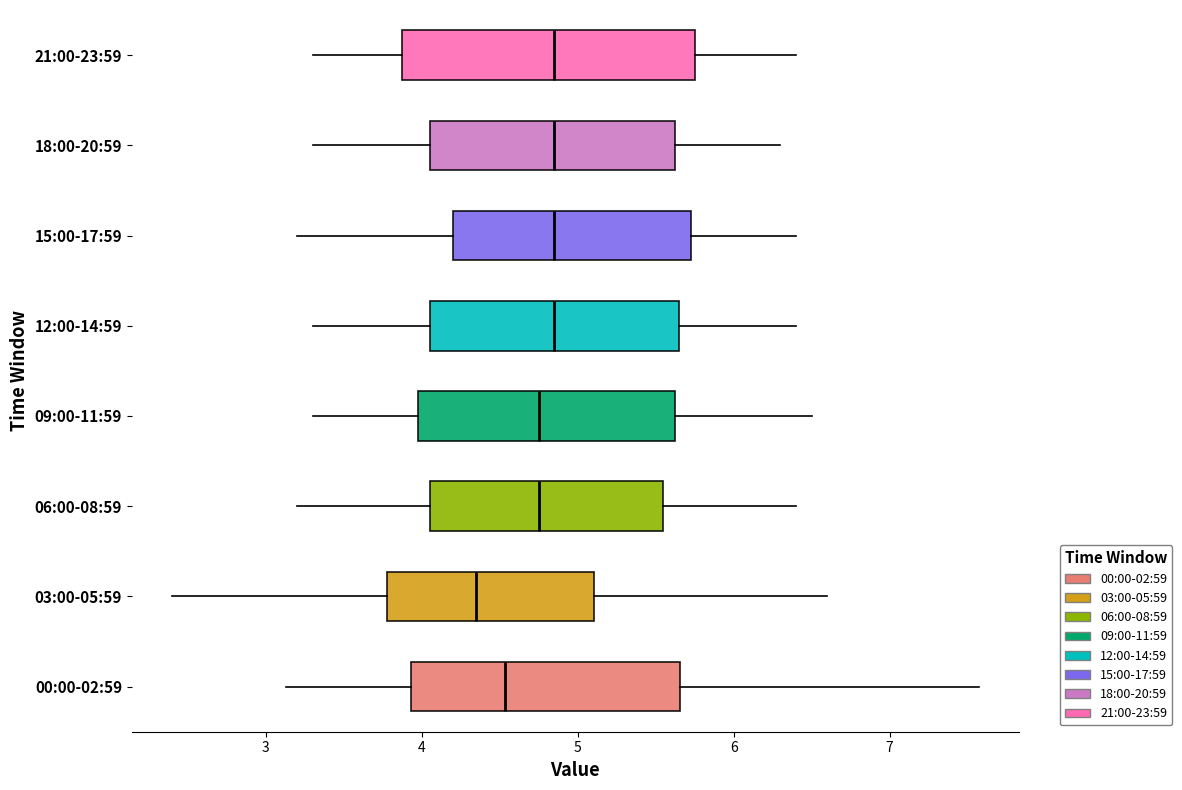

Reading bottom to top, transcribe this box plot: for each box, give where its median line is, the range the box spans, and where its two whiskers end, as read against the x-axis. The values are not printed on the chart, so give them approximately, as read against the axis.

00:00-02:59: median 4.5, box 3.9 to 5.7, whiskers 3.1 to 7.6
03:00-05:59: median 4.4, box 3.8 to 5.1, whiskers 2.4 to 6.6
06:00-08:59: median 4.8, box 4.1 to 5.6, whiskers 3.2 to 6.4
09:00-11:59: median 4.8, box 4.0 to 5.6, whiskers 3.3 to 6.5
12:00-14:59: median 4.9, box 4.1 to 5.7, whiskers 3.3 to 6.4
15:00-17:59: median 4.9, box 4.2 to 5.7, whiskers 3.2 to 6.4
18:00-20:59: median 4.9, box 4.1 to 5.6, whiskers 3.3 to 6.3
21:00-23:59: median 4.9, box 3.9 to 5.8, whiskers 3.3 to 6.4